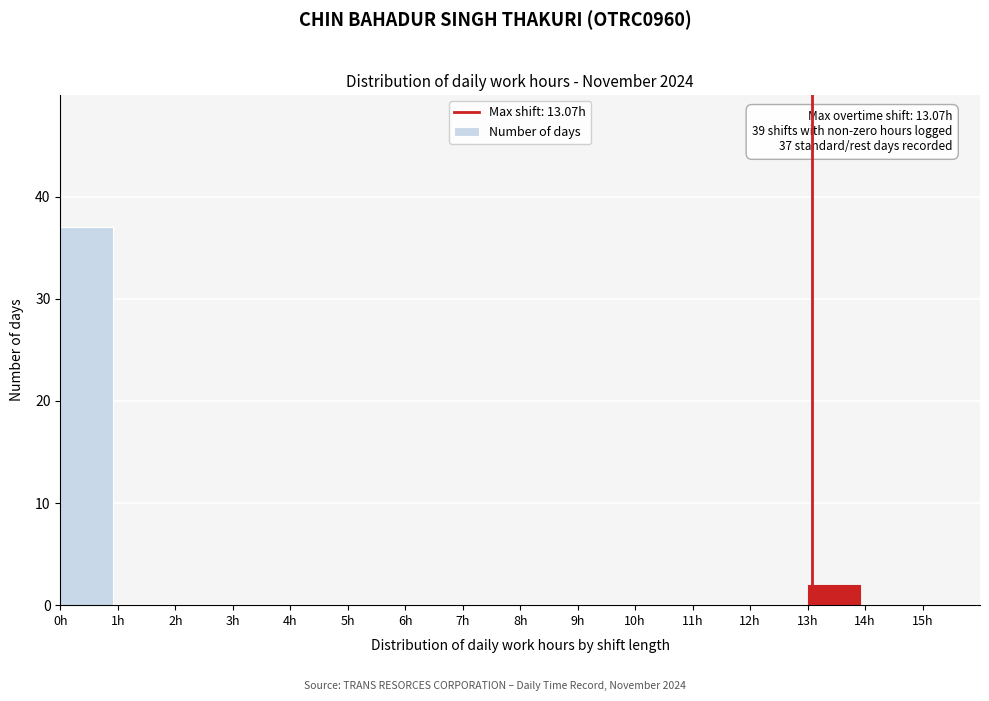

Which range on the x-axis has the tallest bar?

0 to 1